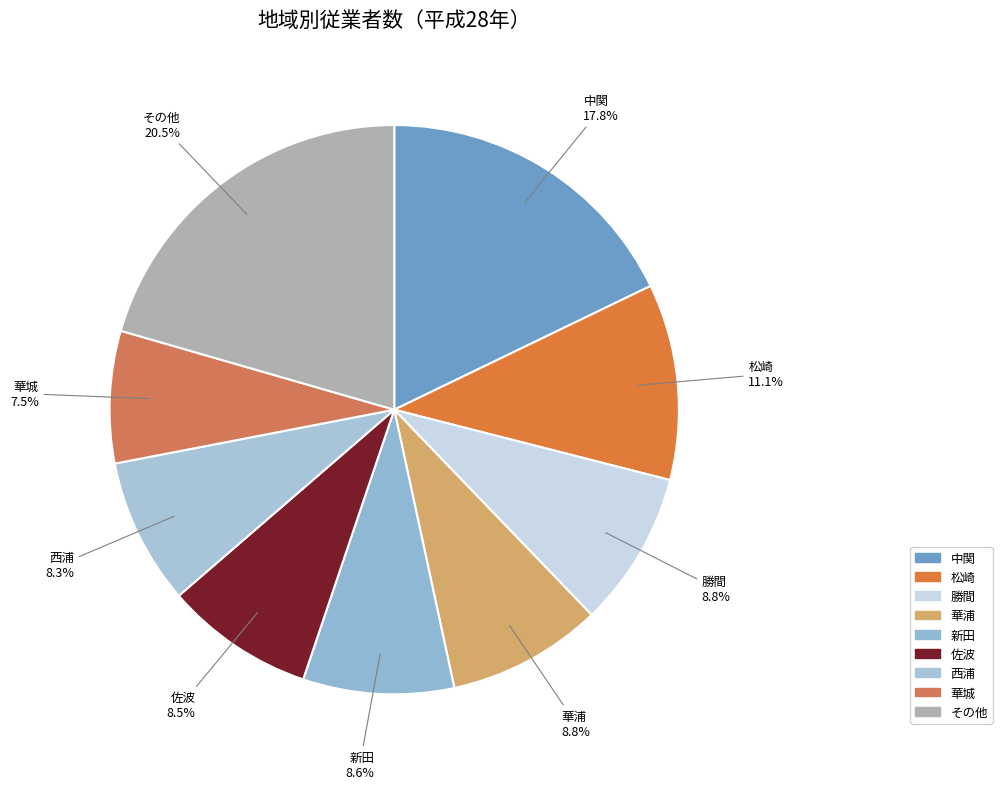

Approximately how many times larger is the value at その他 compared to 勝間?

2.3